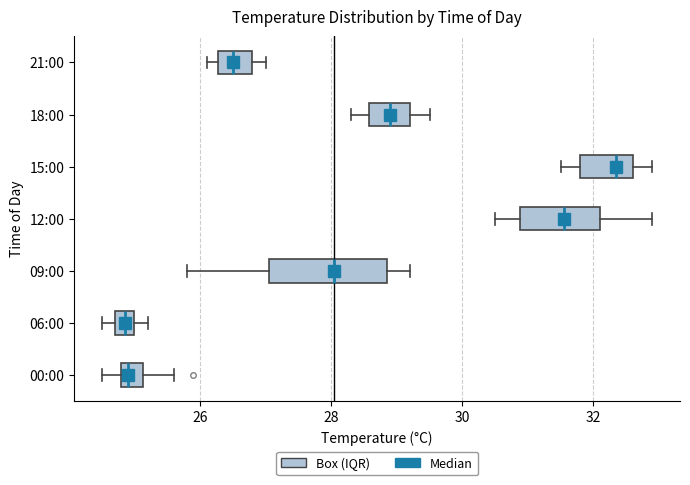

Reading bottom to top, transcribe this box plot: for each box, give where its median line is, the range the box spans, and where its two whiskers end, as read against the x-axis. The values are not printed on the chart, so give them approximately, as read against the axis.

00:00: median 25.0, box 24.8 to 25.2, whiskers 24.6 to 25.6
06:00: median 24.8 (inside the box), box 24.8 to 25.0, whiskers 24.6 to 25.2
09:00: median 28.0, box 27.0 to 28.8, whiskers 25.8 to 29.2
12:00: median 31.6, box 30.8 to 32.2, whiskers 30.6 to 33.0
15:00: median 32.4, box 31.8 to 32.6, whiskers 31.6 to 33.0
18:00: median 29.0, box 28.6 to 29.2, whiskers 28.4 to 29.6
21:00: median 26.6, box 26.2 to 26.8, whiskers 26.2 (just left of the box's left edge) to 27.0